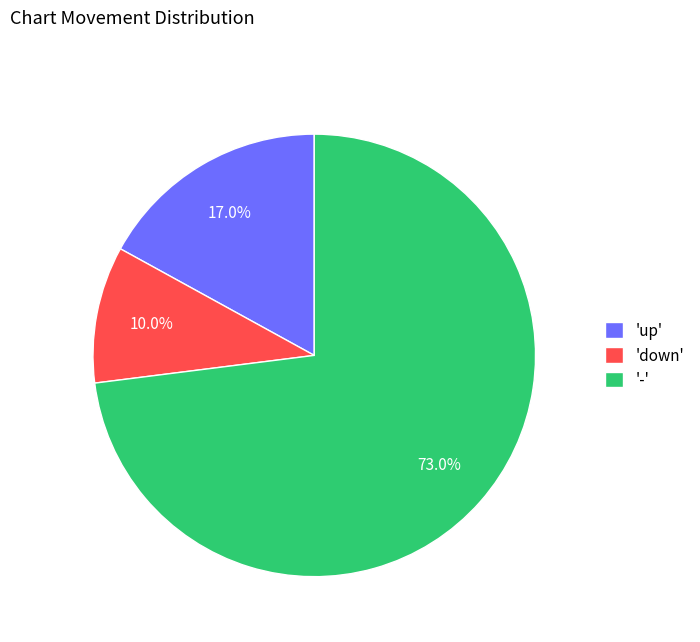

Rank the categories by value from lowest to highest.

'down', 'up', '-'